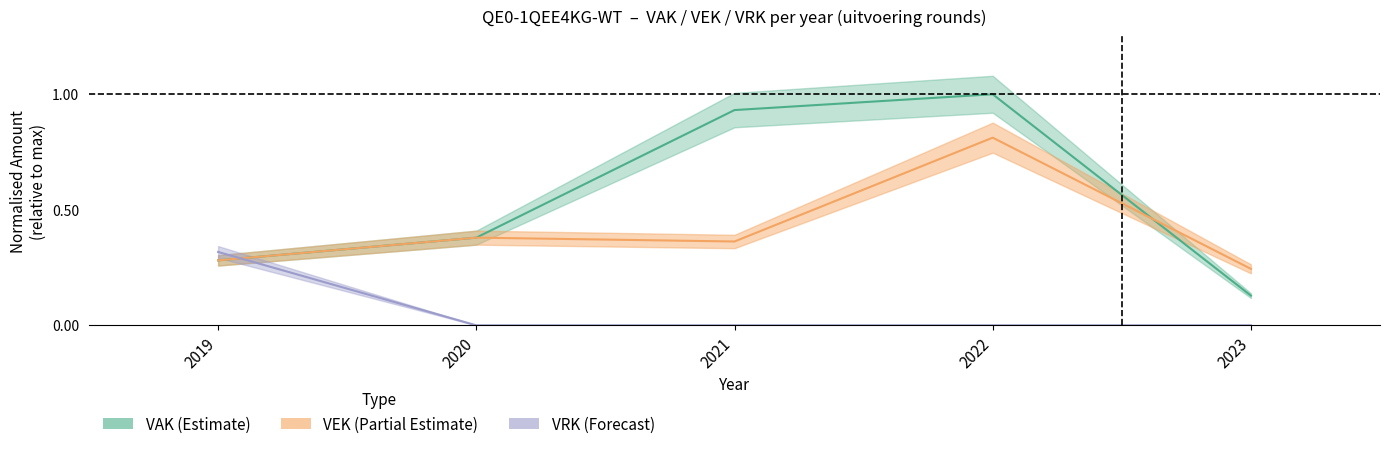

True or false: VAK has more than 0 points higher than both neighbors.

True